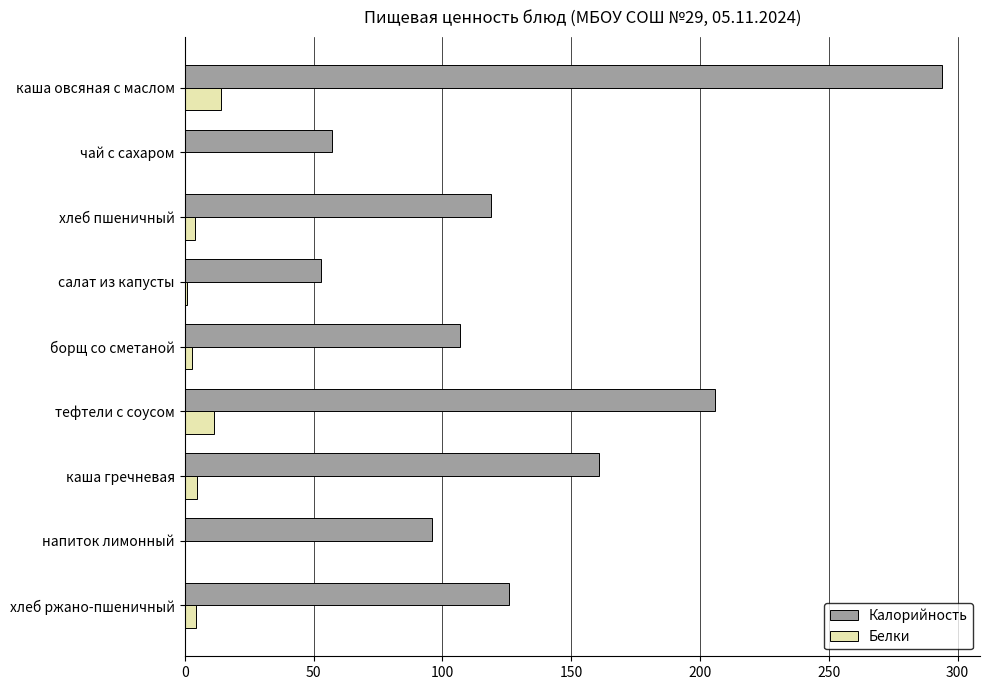

At which label is Калорийность closest to 173?

каша гречневая